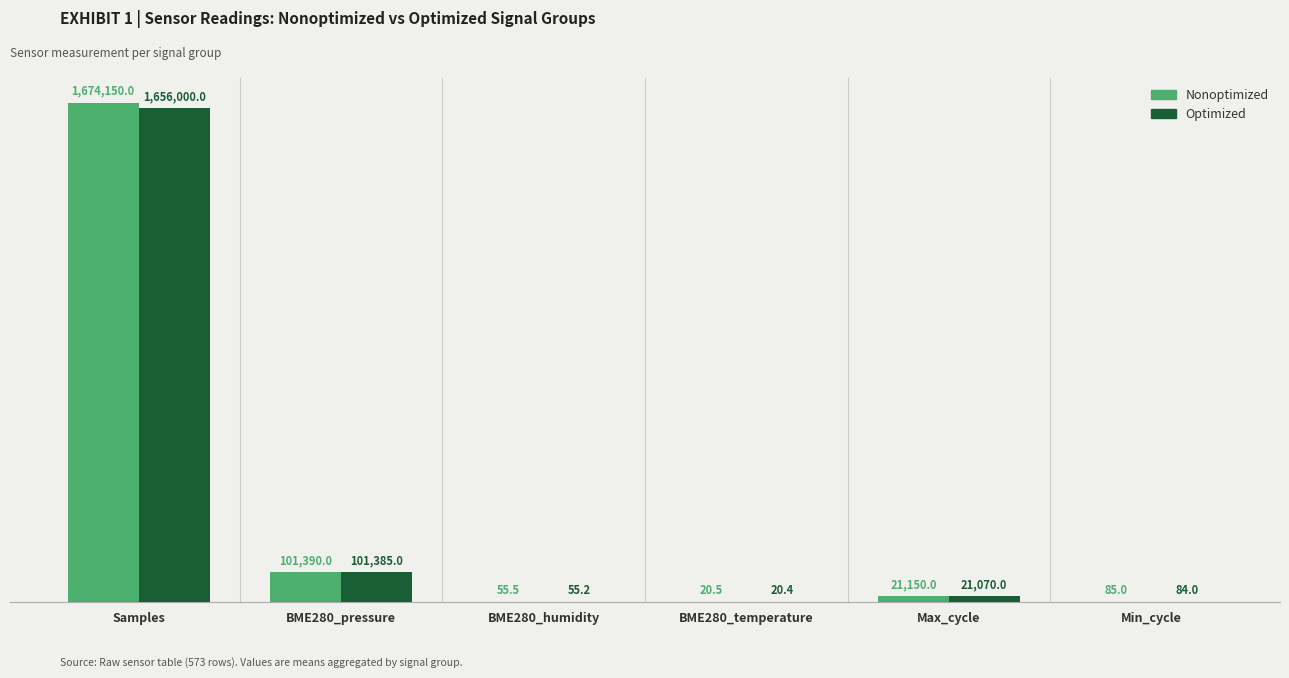

What are all the series names shown in the legend?

Nonoptimized, Optimized